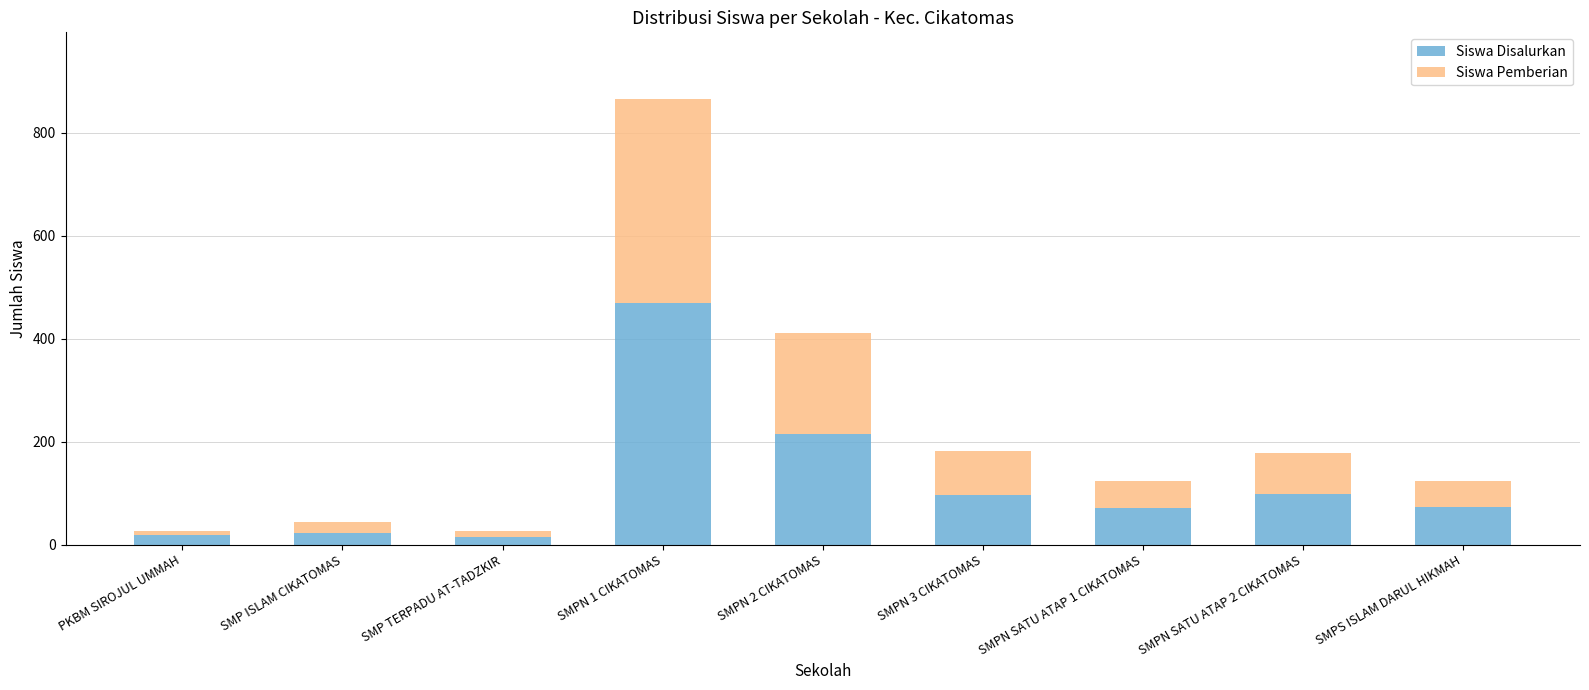

How many bars are there in total?

9